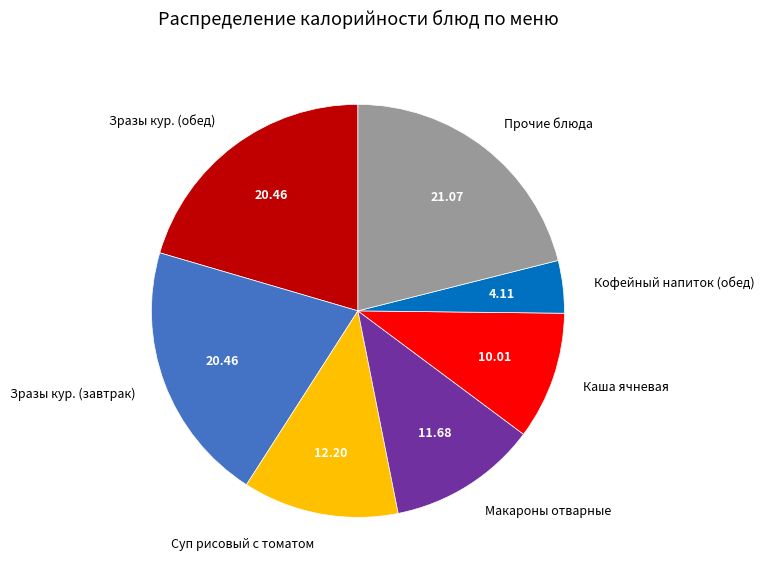

Which category has the smallest portion of the pie?

Кофейный напиток (обед)